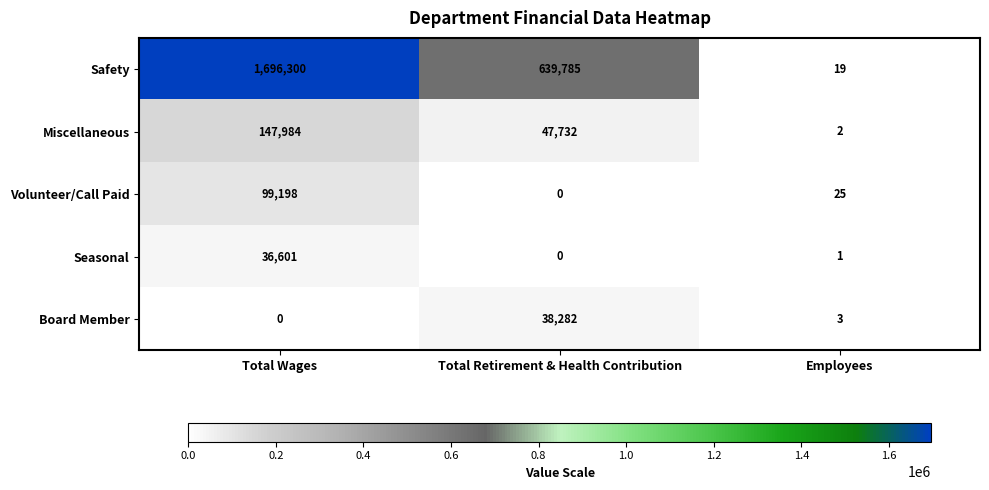

Rank the categories by Safety value from lowest to highest.

Employees, Total Retirement & Health Contribution, Total Wages